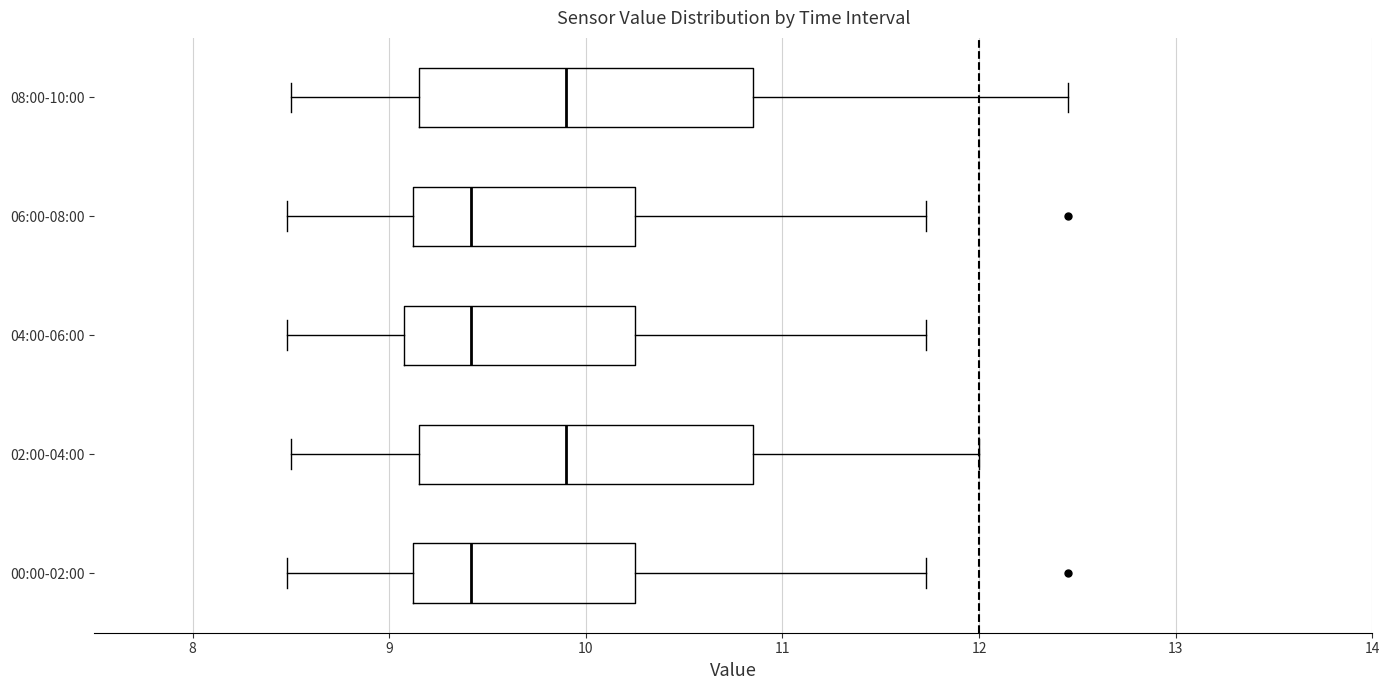

Where does the left whisker of the box for 08:00-10:00 end on the x-axis? The values are not printed on the chart, so give them approximately, as read against the axis.

8.5